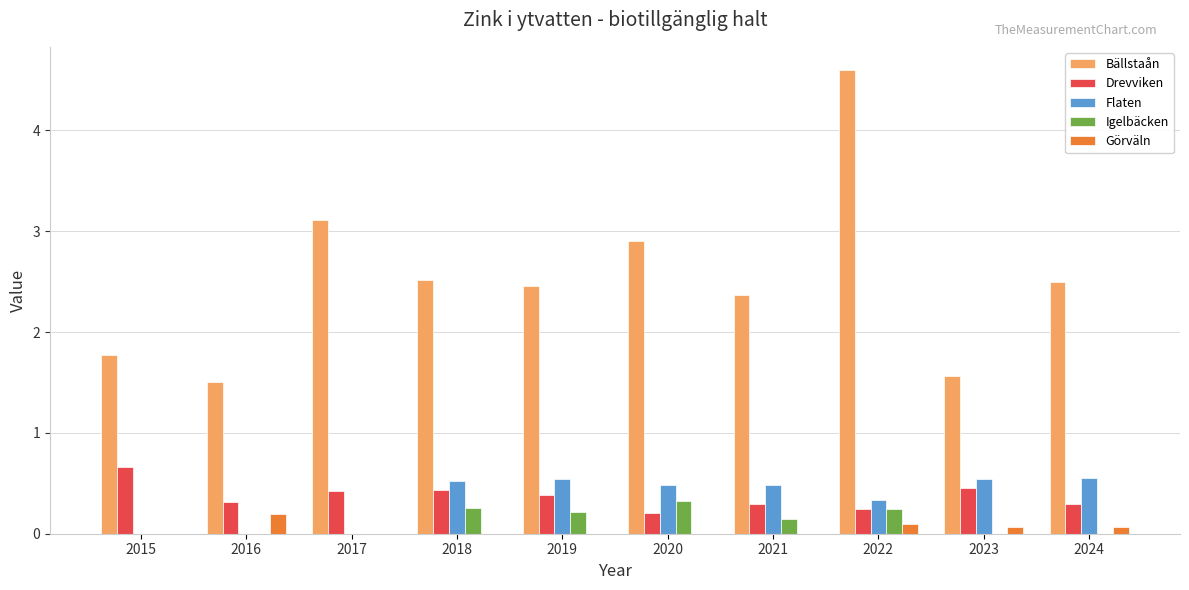

How many distinct data groups are displayed?

5